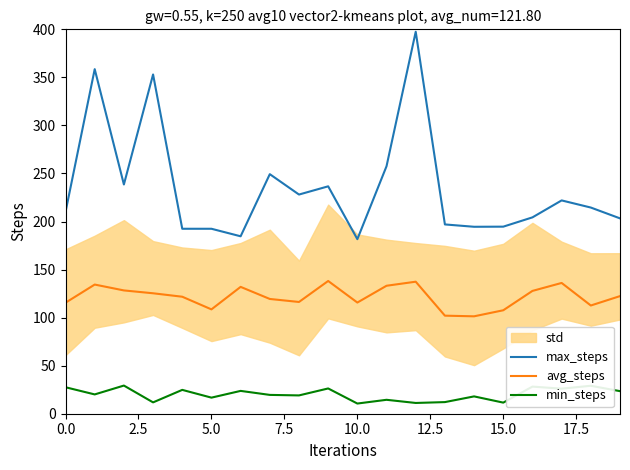

What is the value of the max_steps point at the 1st from the left?

210.0